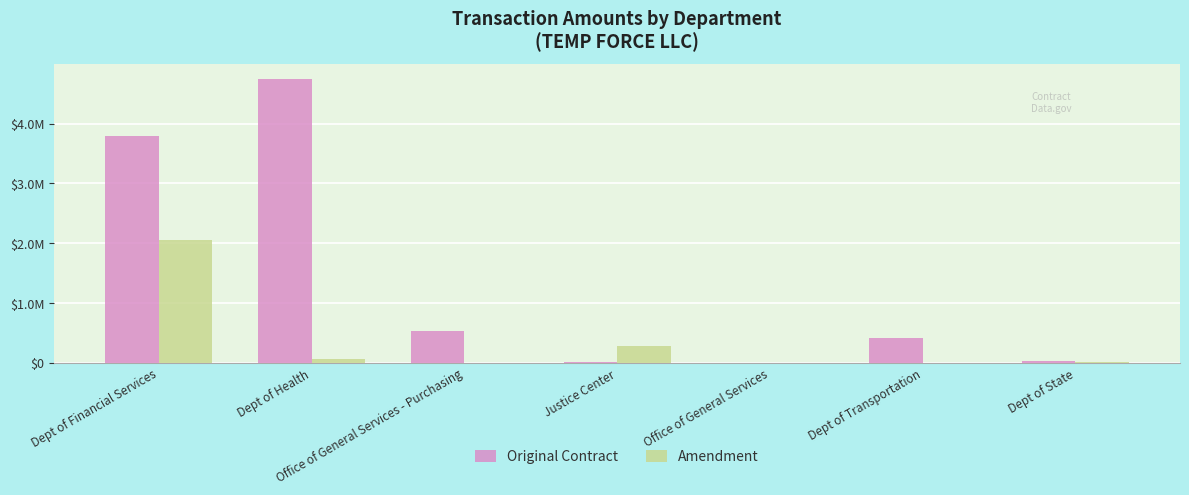

What position from the right is Dept of Transportation?

2